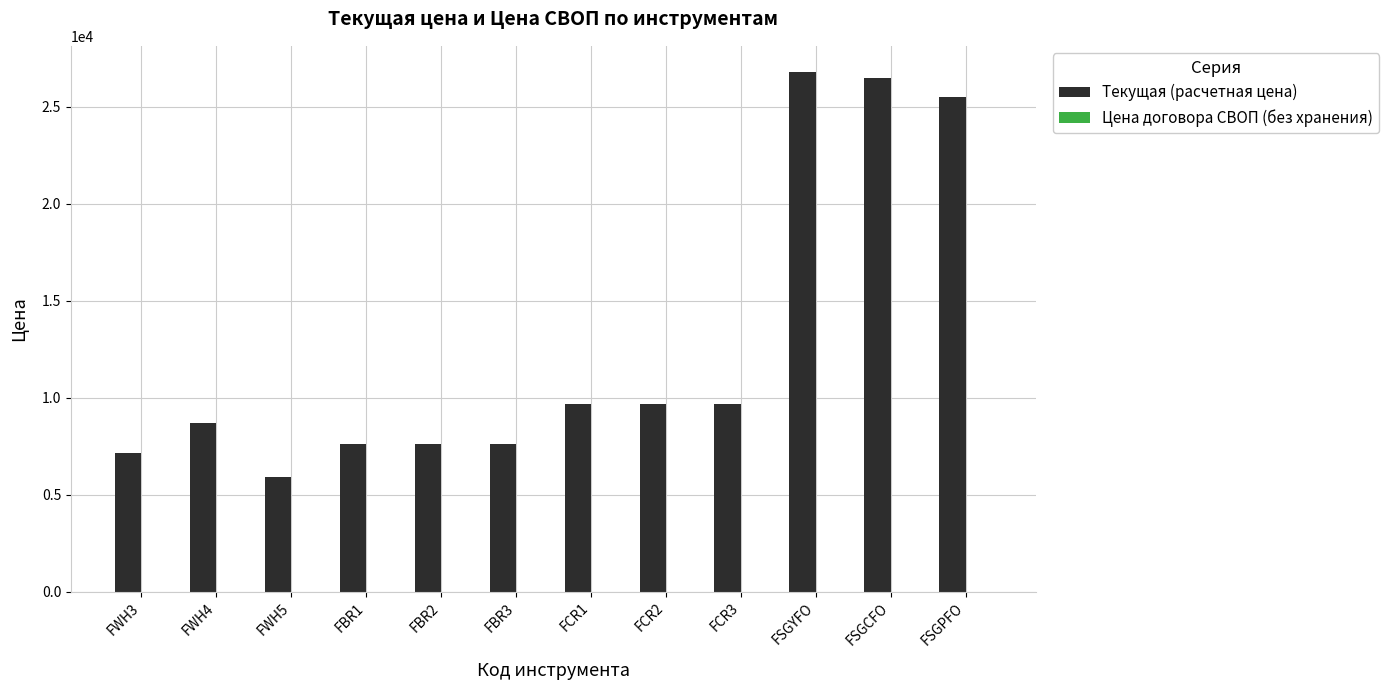

What is the maximum value for Текущая (расчетная цена)?

26800.0